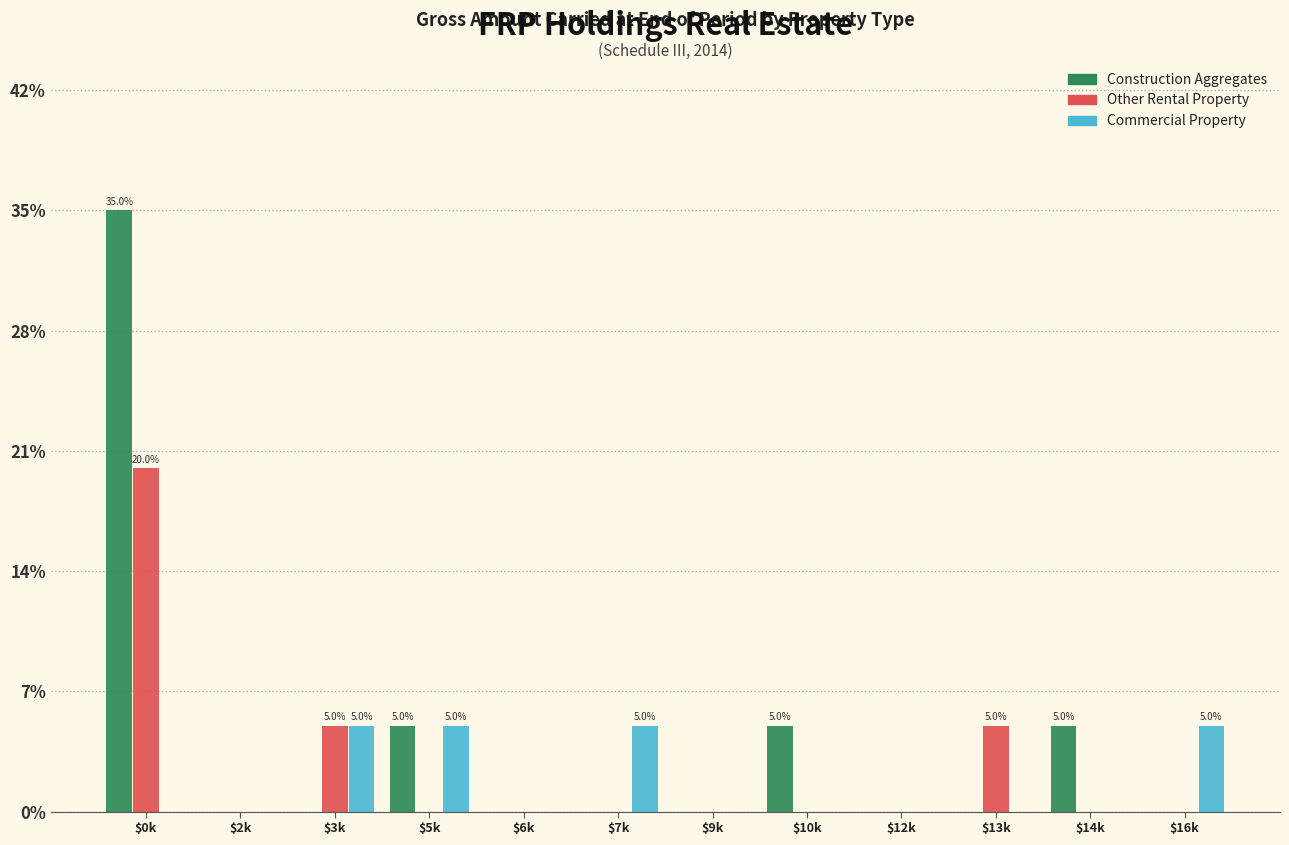

What is the sum of all Commercial Property values?

20